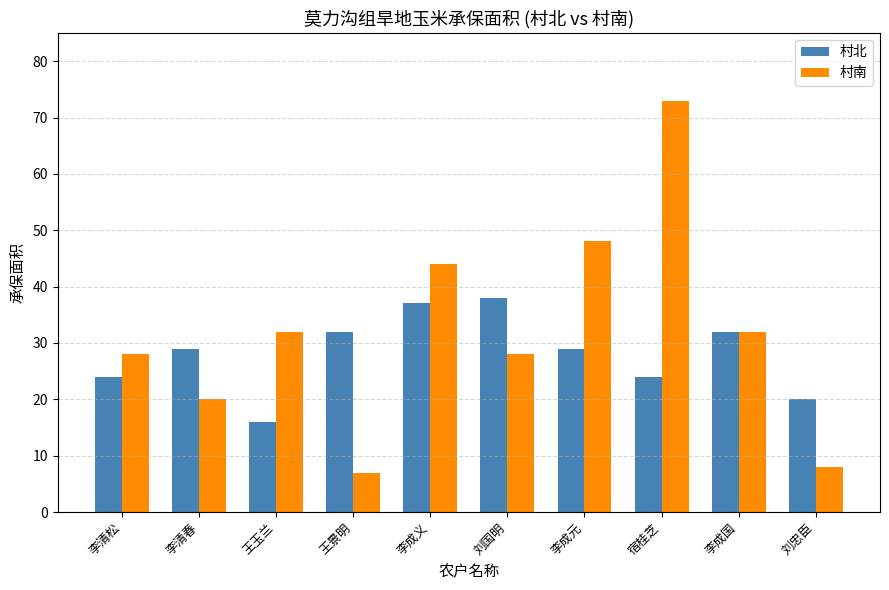

Is the value of 村南 at 李成义 greater than the value of 村北 at 王玉兰?

Yes